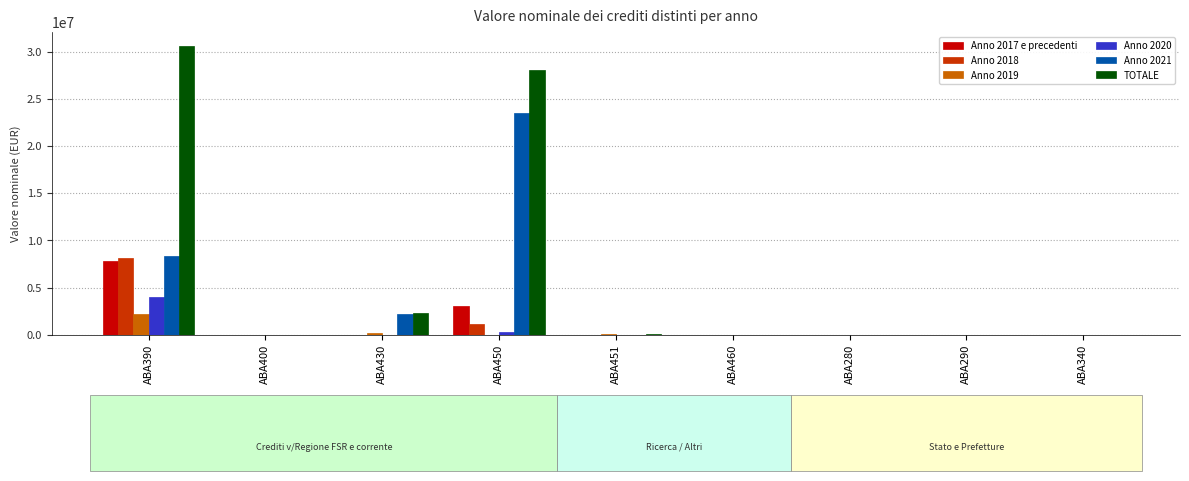

What is the maximum value shown in the chart?

30561444.8